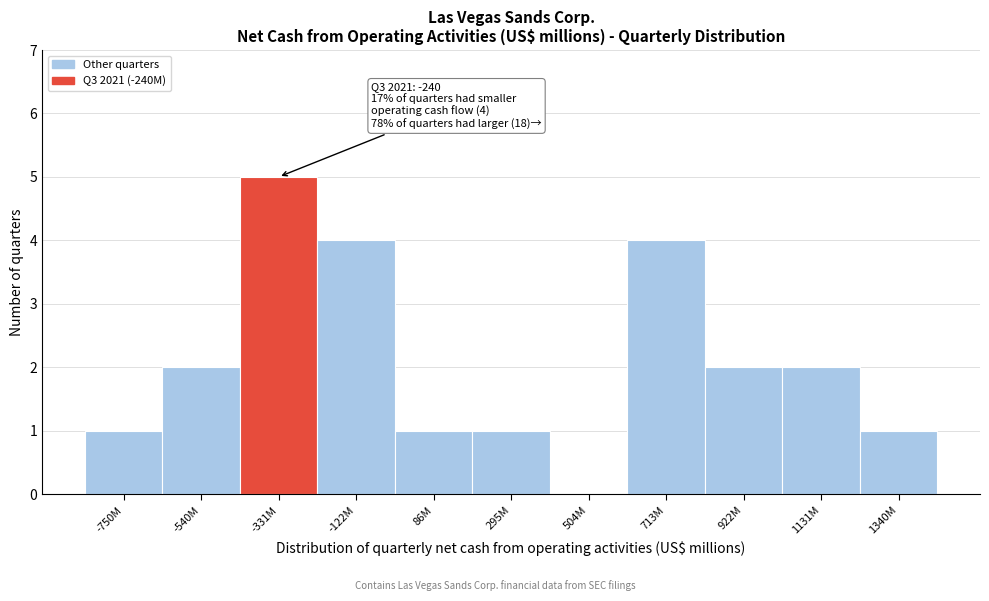

Reading right to left, transcribe all the data shown in this chart.

1340M=1	1131M=2	922M=2	713M=4	504M=0	295M=1	86M=1	-122M=4	-331M=5	-540M=2	-750M=1